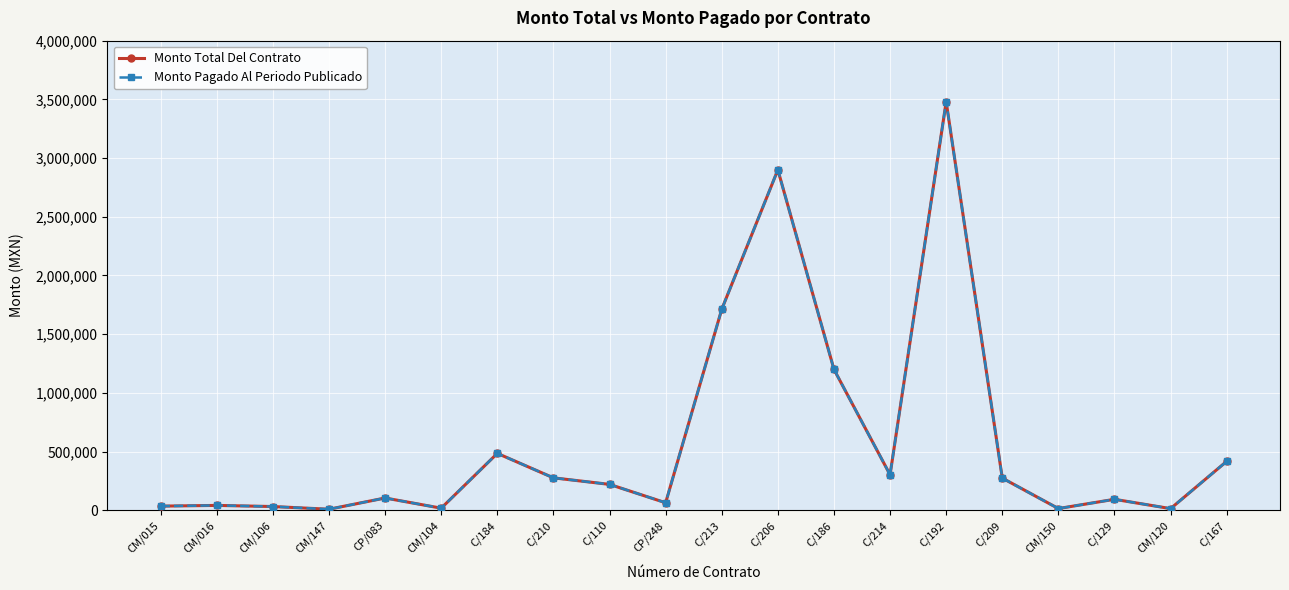

What is the average value of the Monto Pagado Al Periodo Publicado series?

584503.4